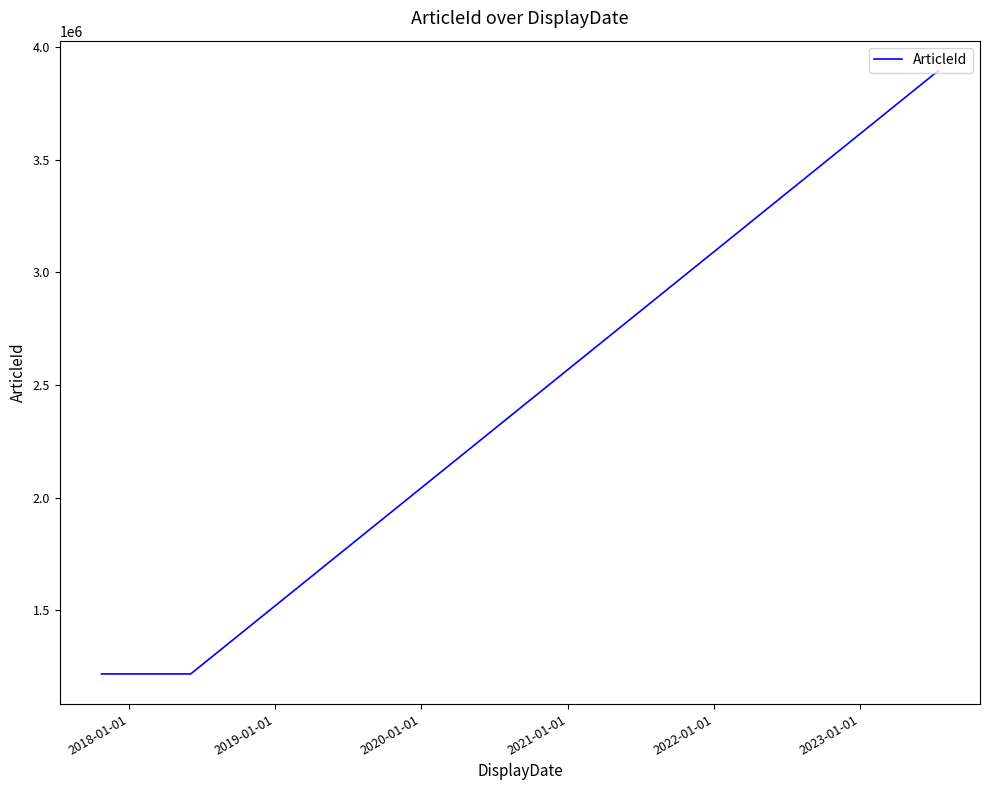

What is the difference between the maximum and minimum values?

2677252